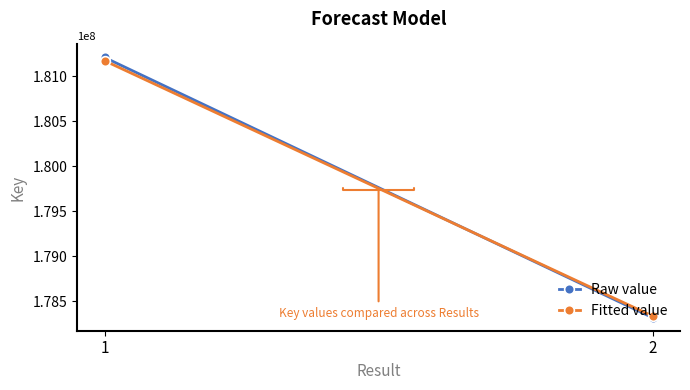

Rank the categories by Raw value value from highest to lowest.

1, 2